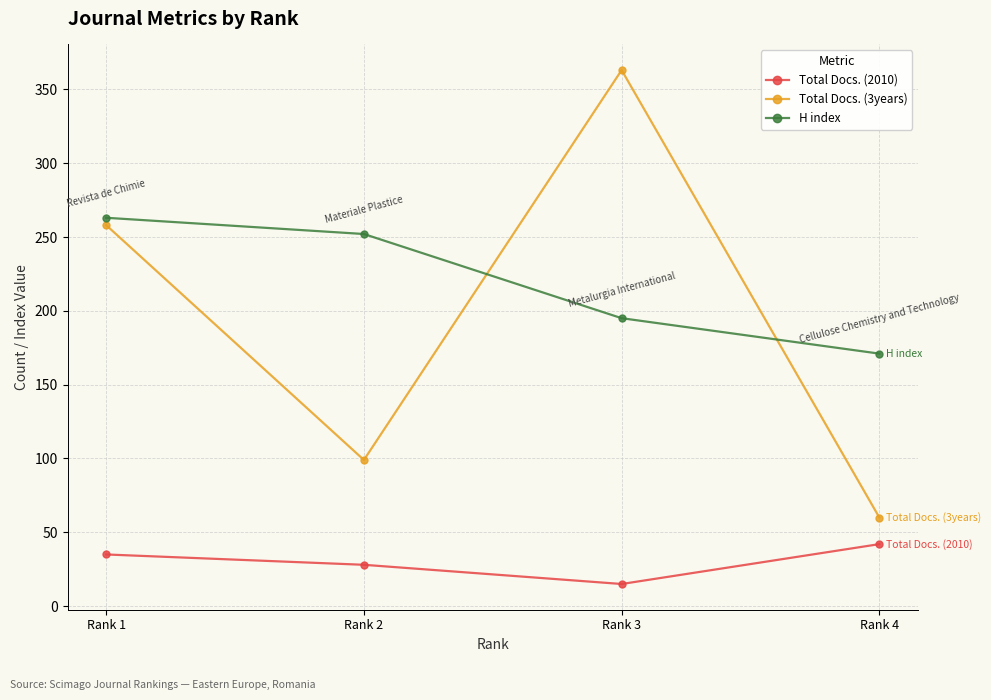

At which label is Total Docs. (3years) closest to 211?

Rank 1